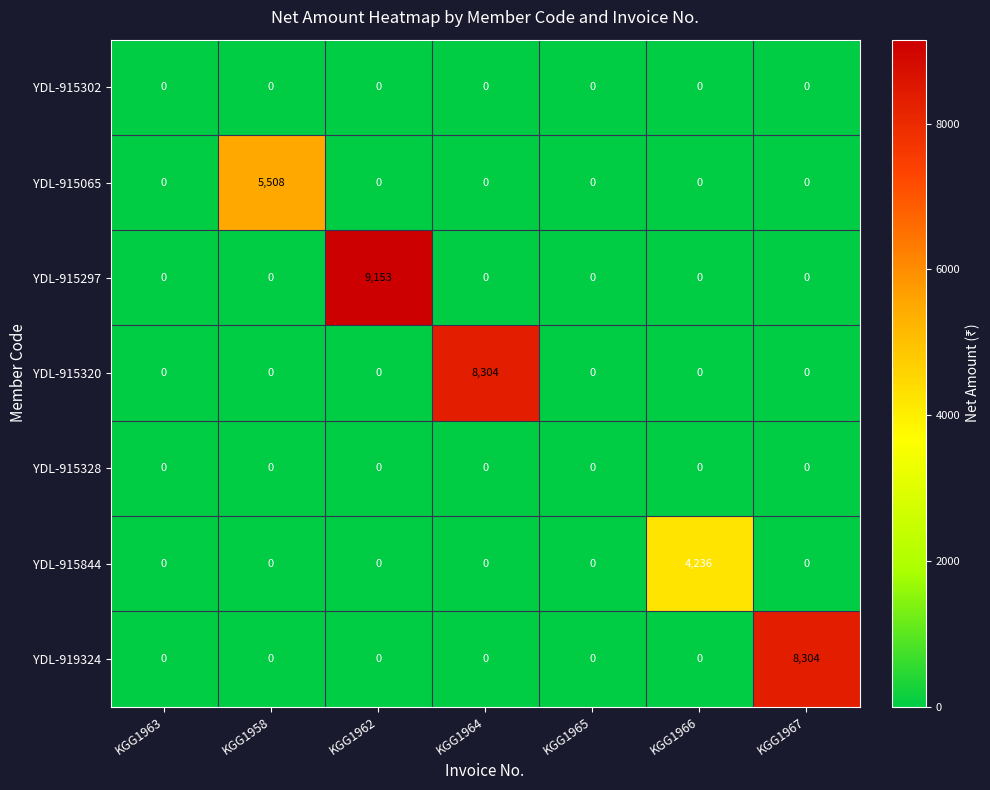

True or false: YDL-915844 has a value of 0 at KGG1963.

True